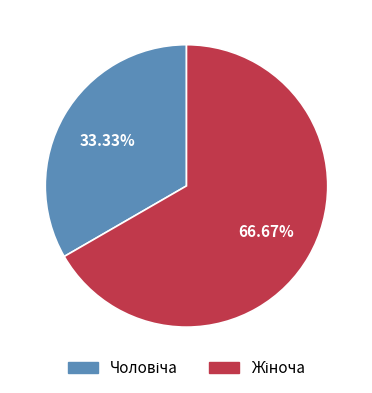

Does any single category account for the majority?

Yes